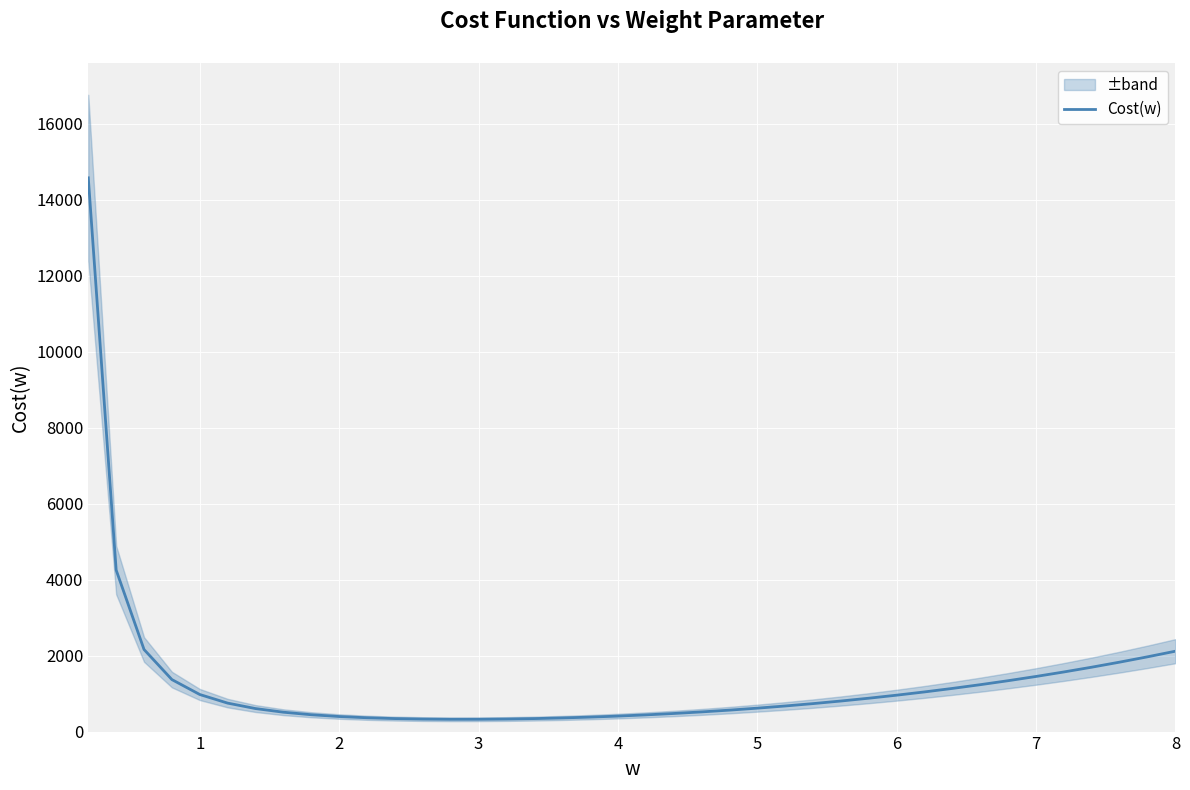

What is the difference between the maximum and second lowest values?

14256.0